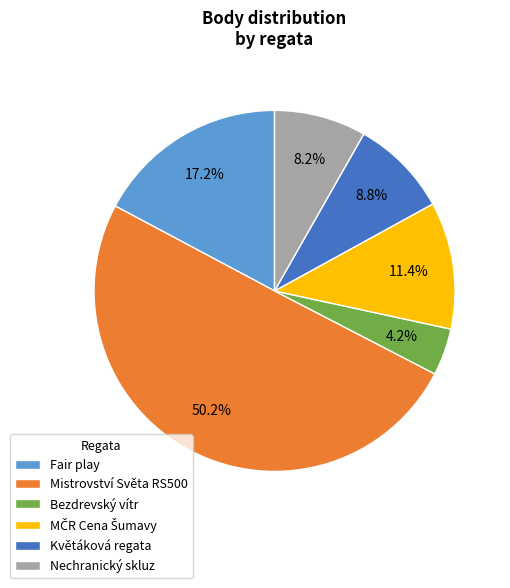

Between Mistrovství Světa RS500 and Květáková regata, which is larger?

Mistrovství Světa RS500